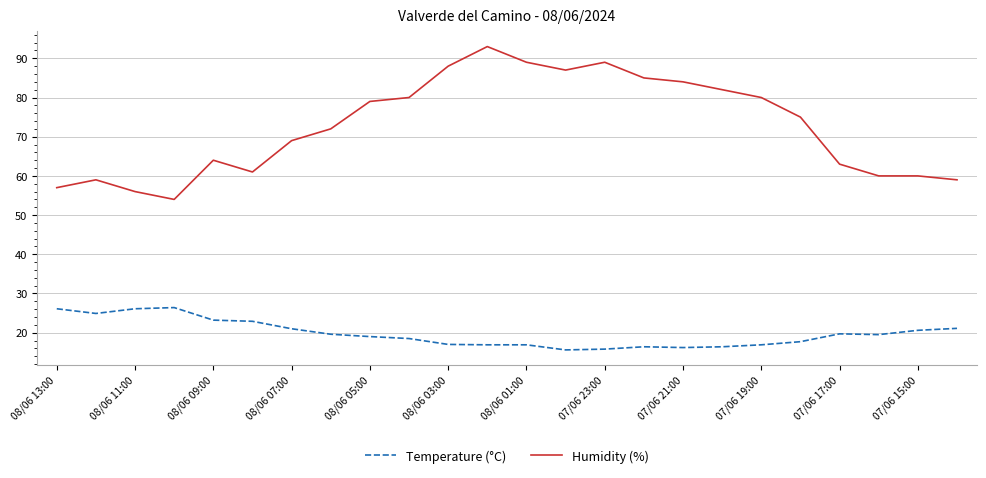

List the series in order of their peak value, highest first.

Humidity (%), Temperature (°C)